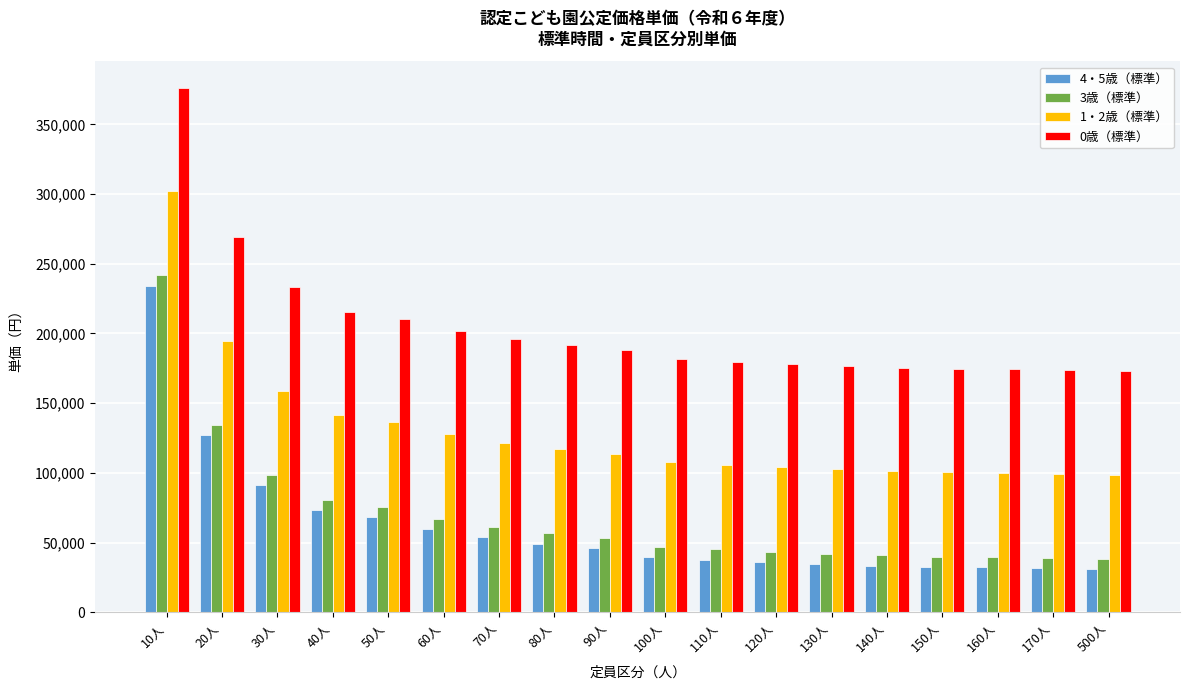

What is the average value of the 1・2歳（標準） series?

129657